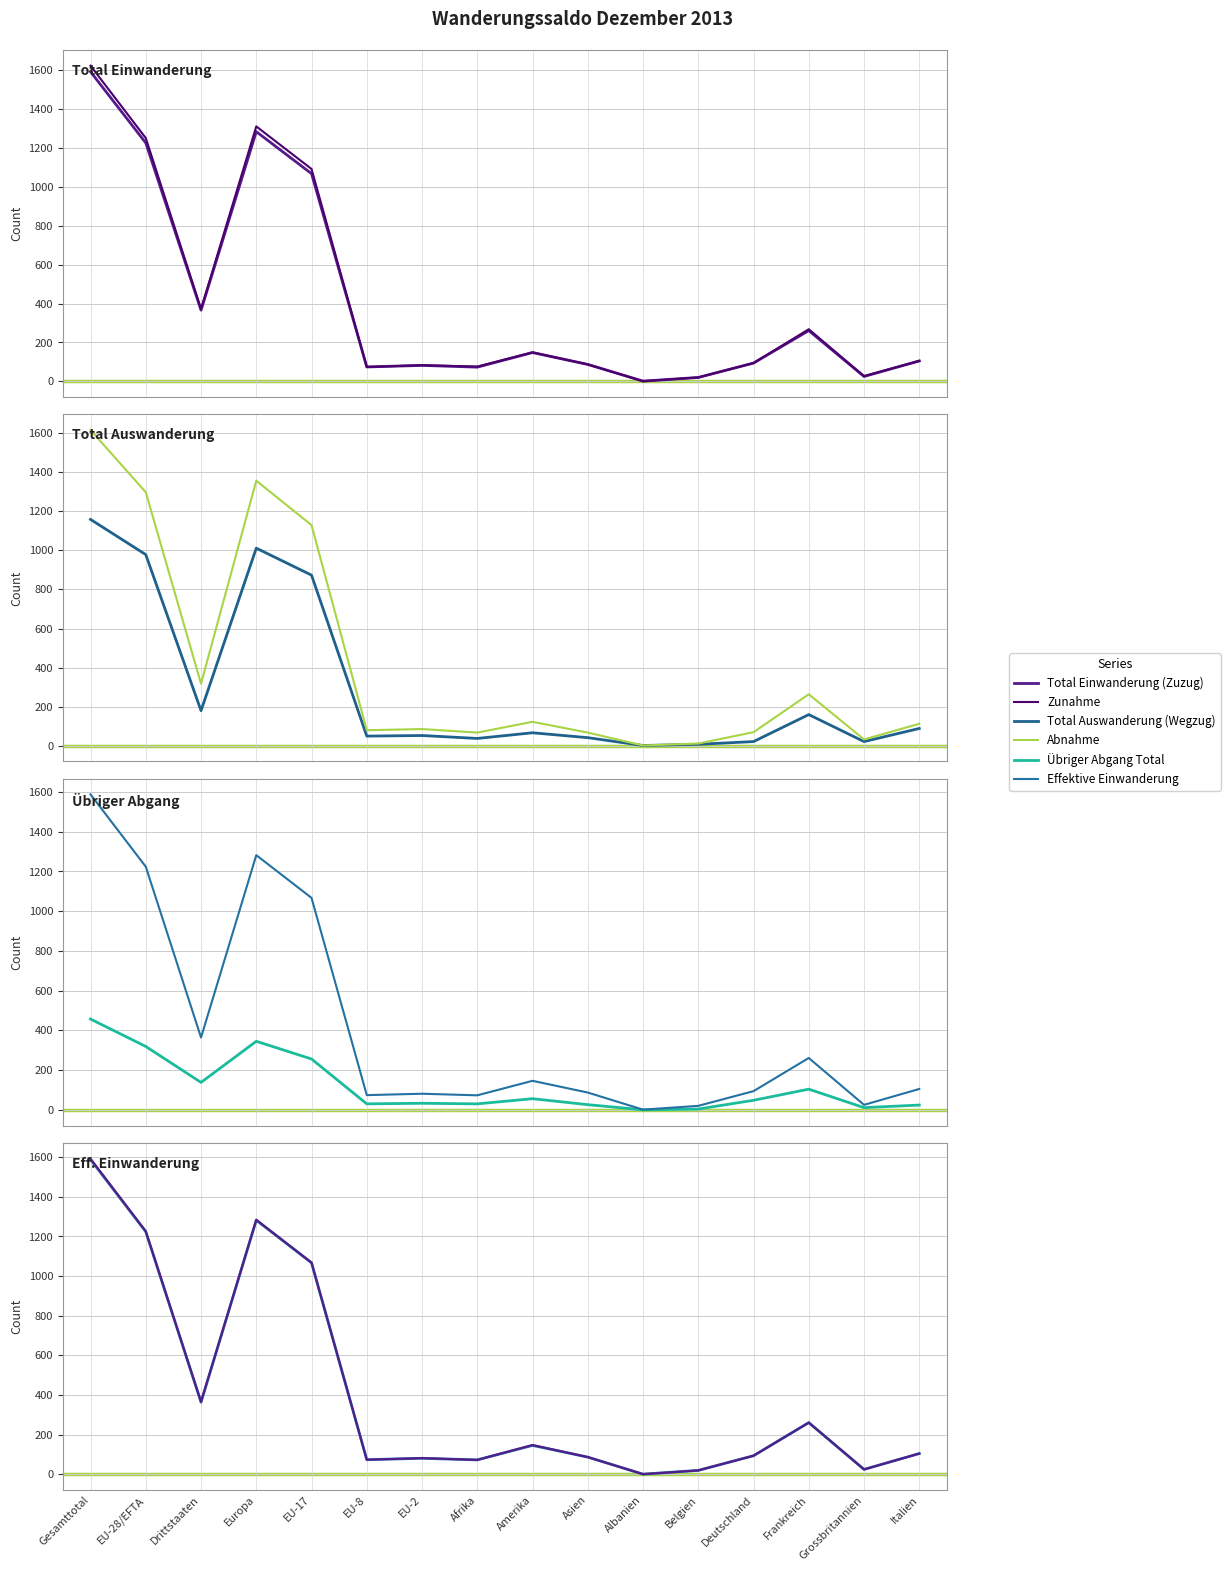

How many positive values does the Übriger Abgang Total series have?

15